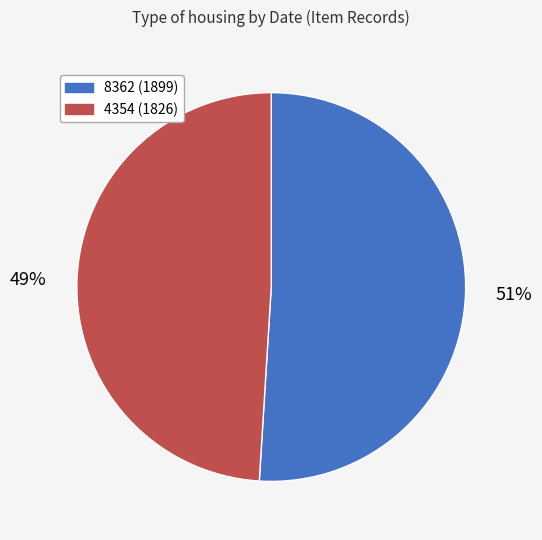

How many segments does this pie chart have?

2